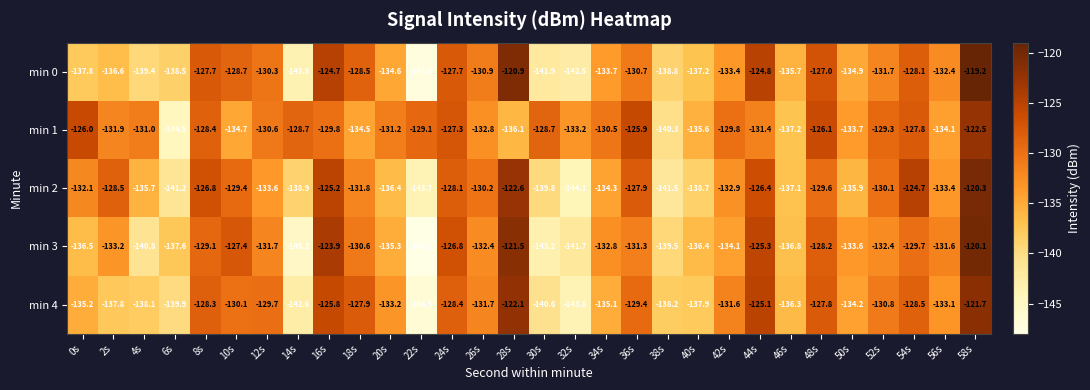

At which label does min 3 first exceed -132?

8s